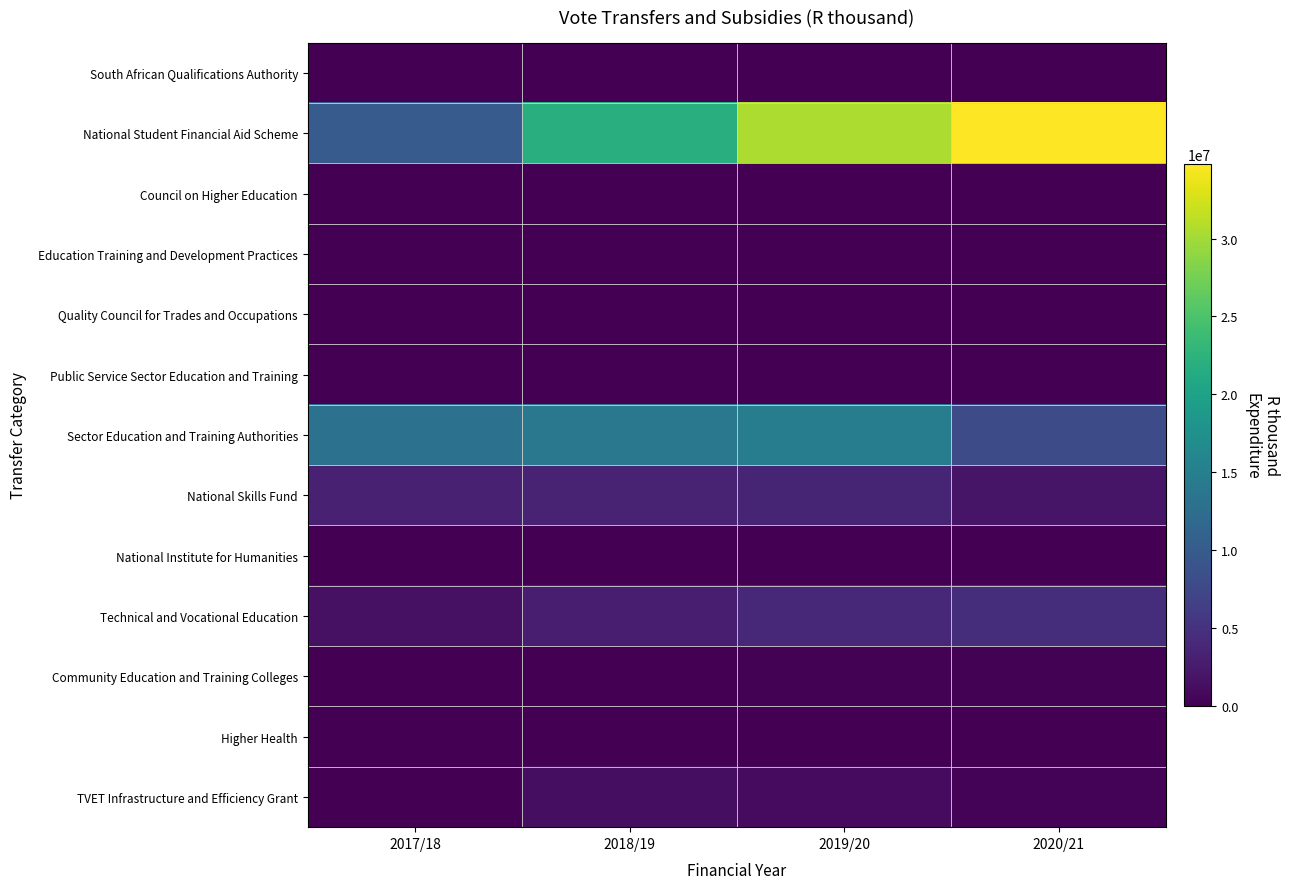

What is the total value across all series at 2017/18?

28143960